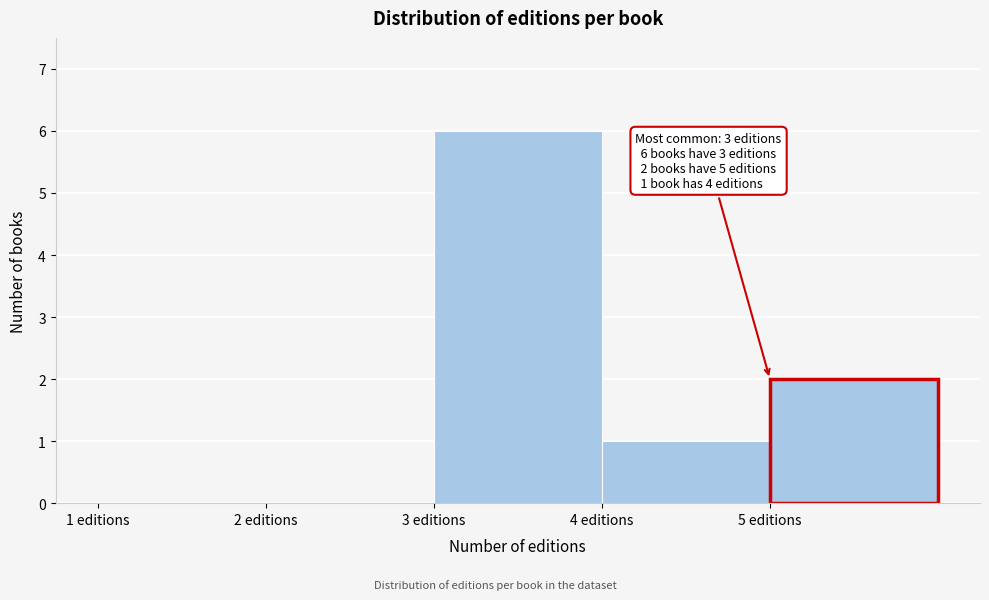

Over which range of the x-axis is the bar tallest?

3 to 4